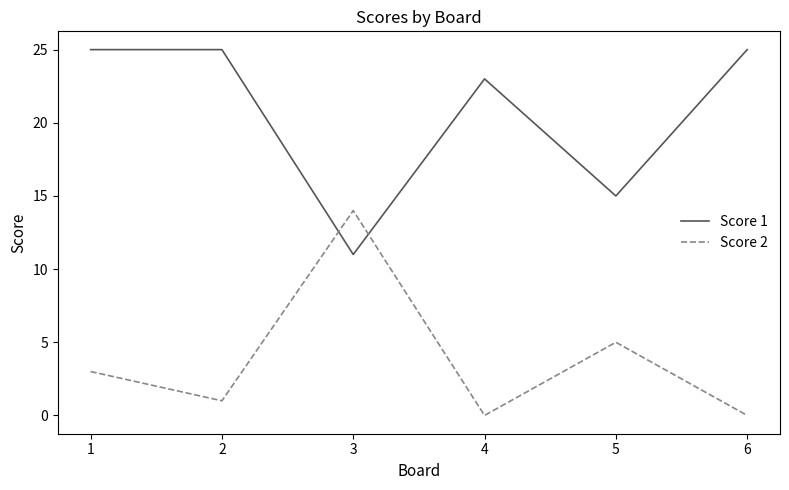

Between which two adjacent categories do Score 2 and Score 1 first intersect?

2 and 3